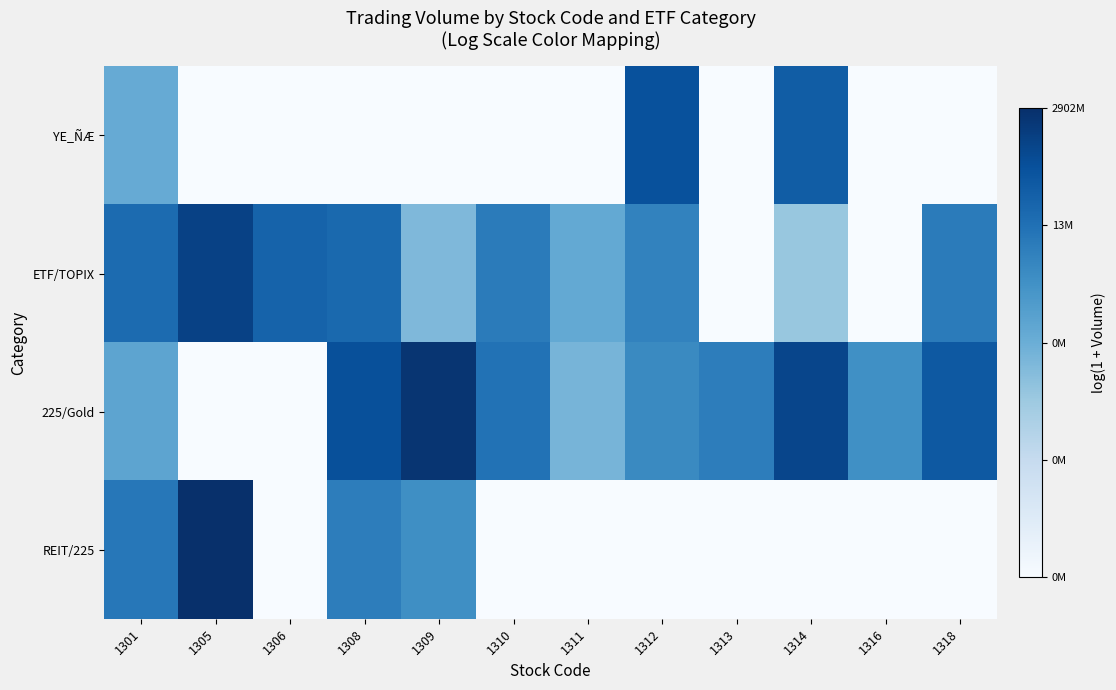

Which has a higher value, 1306 or 1314?

1314